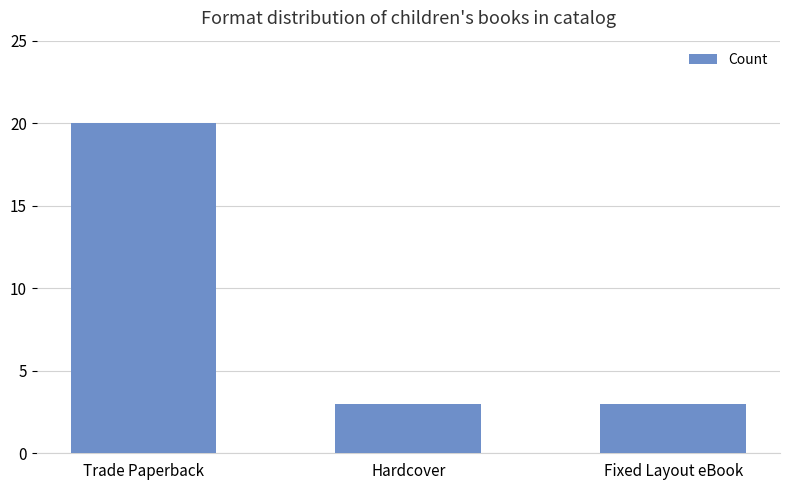

The chart shows a value of 3 at Fixed Layout eBook. True or false?

True